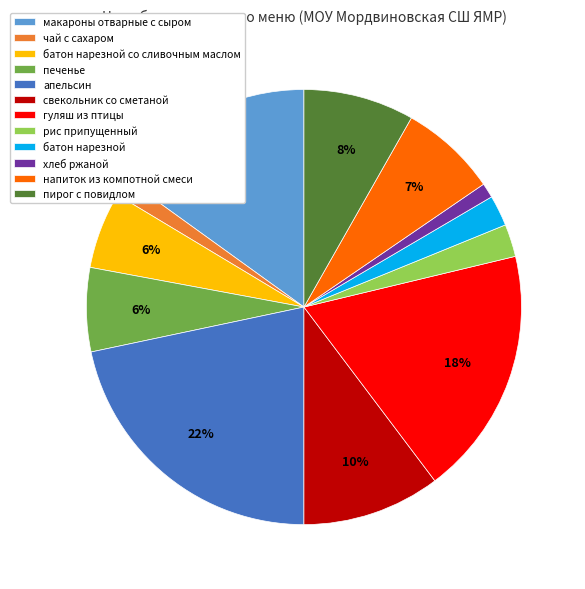

True or false: хлеб ржаной accounts for 1% of the total.

True